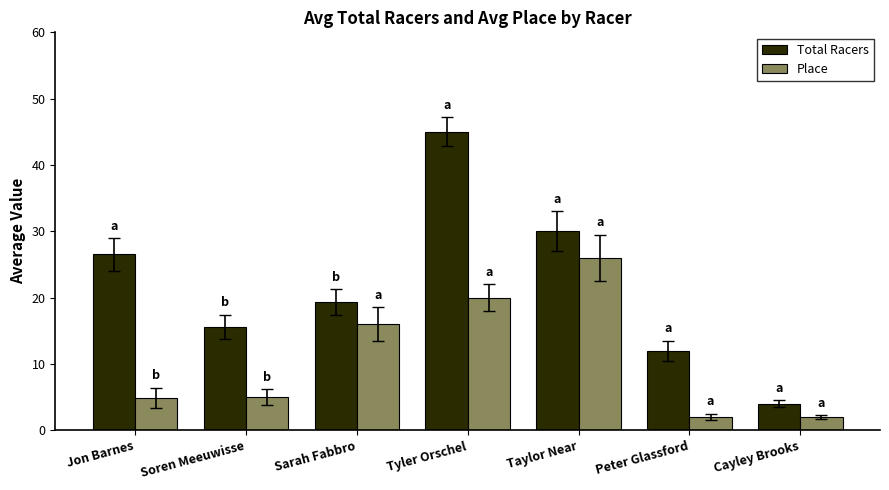

What is the highest value of the Total Racers series?

45.0